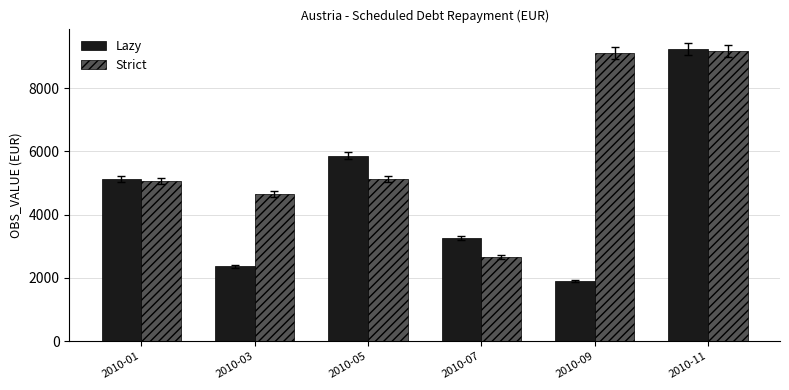

True or false: Lazy has a value of 2839.9 at 2010-09.

False